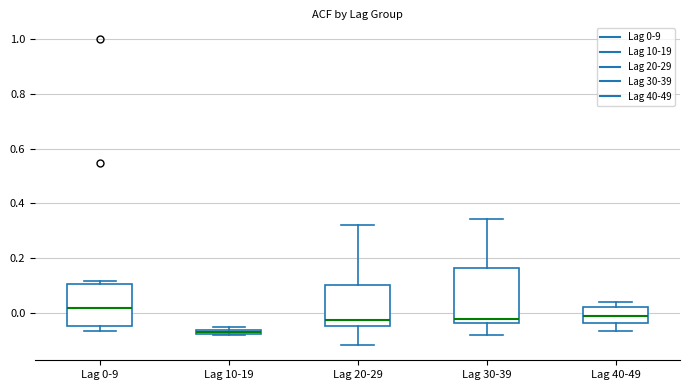

Where does the median line of the box for Lag 40-49 sit on the y-axis? The values are not printed on the chart, so give them approximately, as read against the axis.

0.00